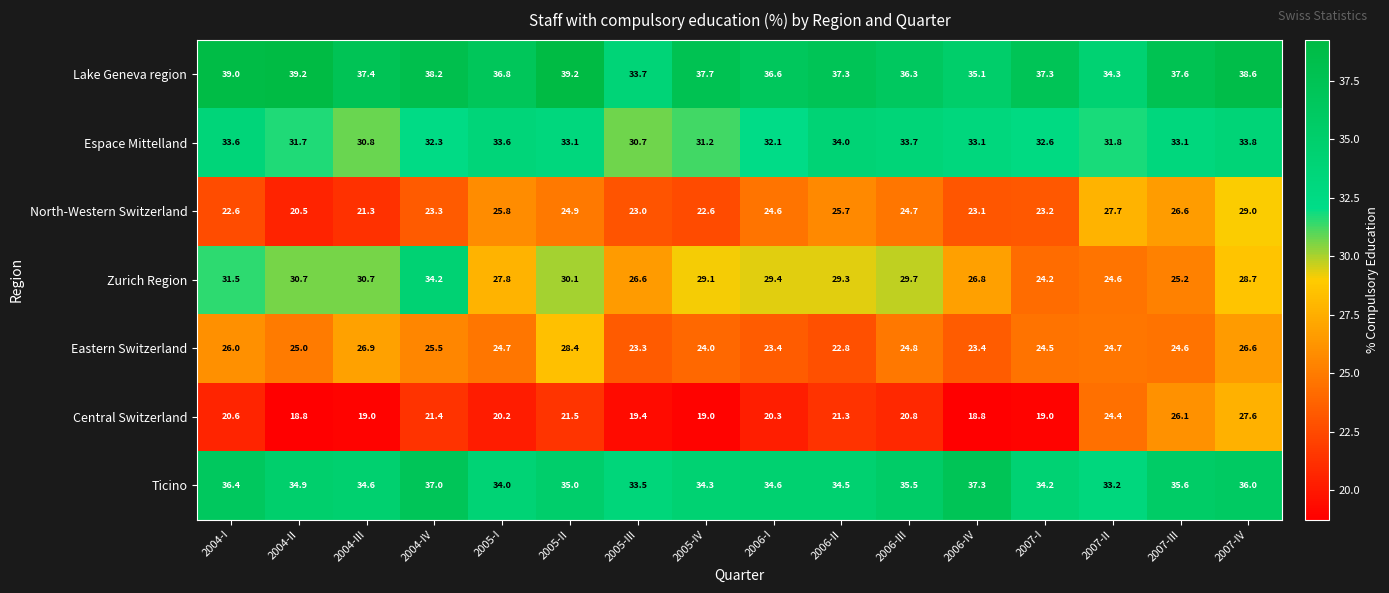

At which label does Ticino first exceed 34?

2004-I